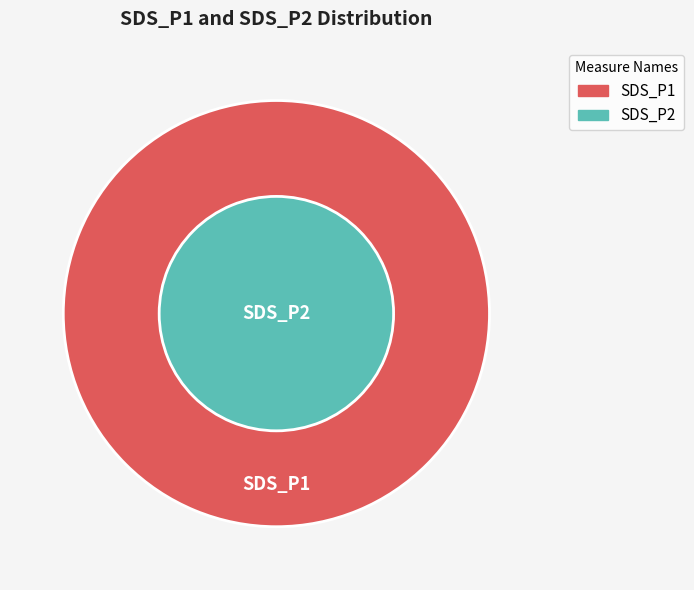

To the nearest percent, what portion does 22 represent?

3%